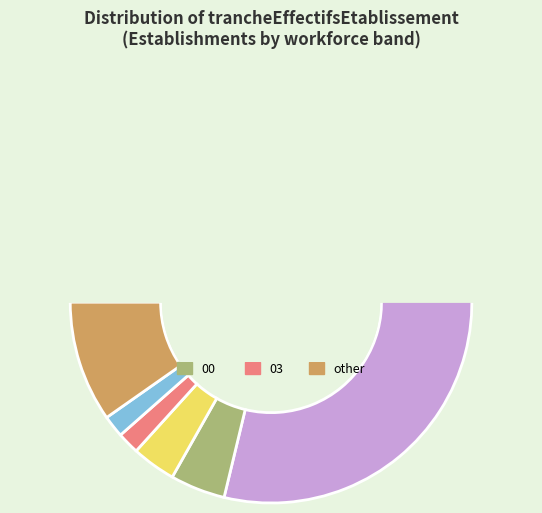

Does 01 represent more than half of the total?

No